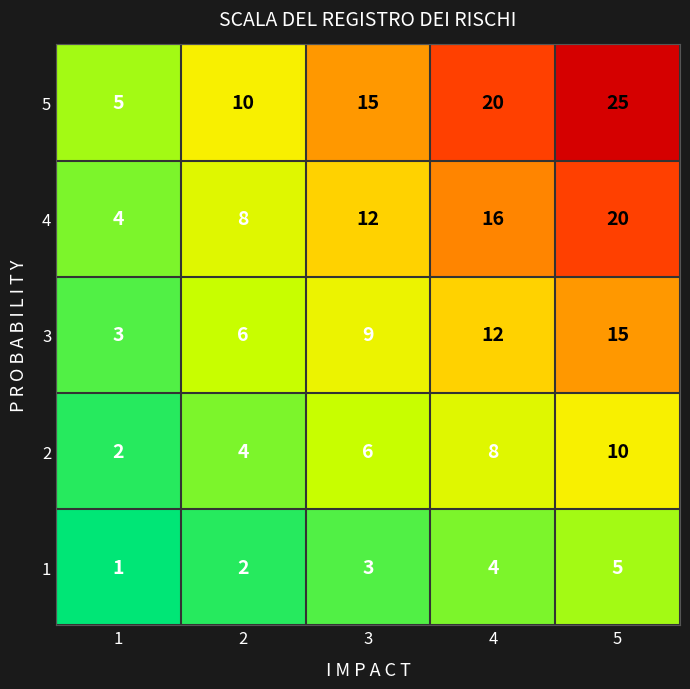

How many 2 values are between 4 and 8?

3